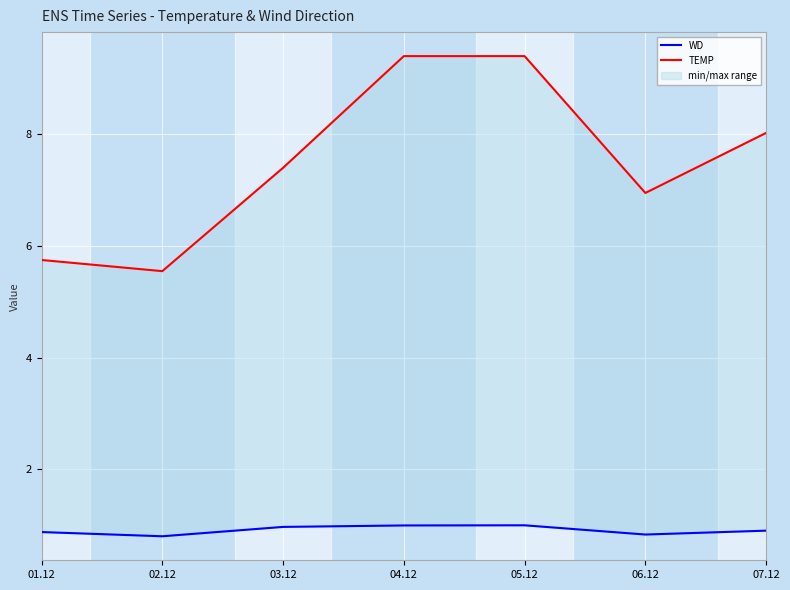

Where is WD nearest to the value 0?

02.12